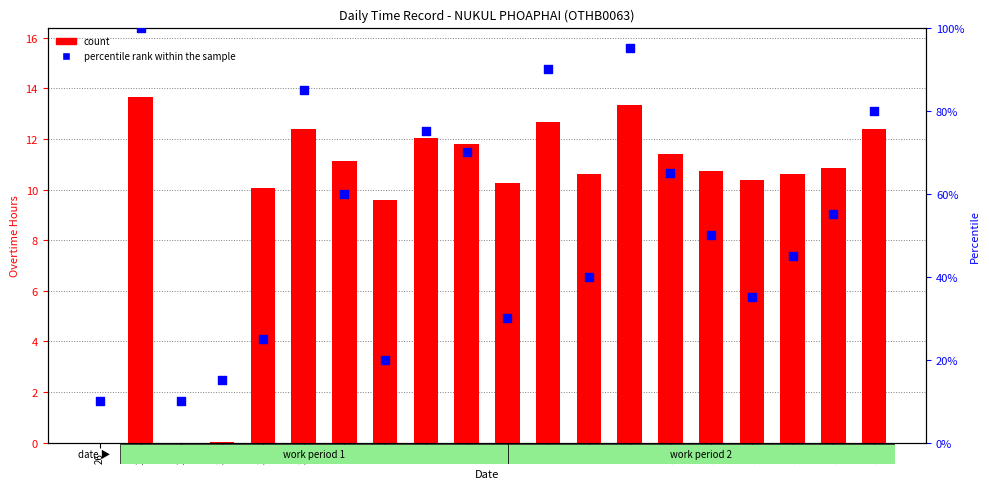

Which series contains the lowest Y value?

count